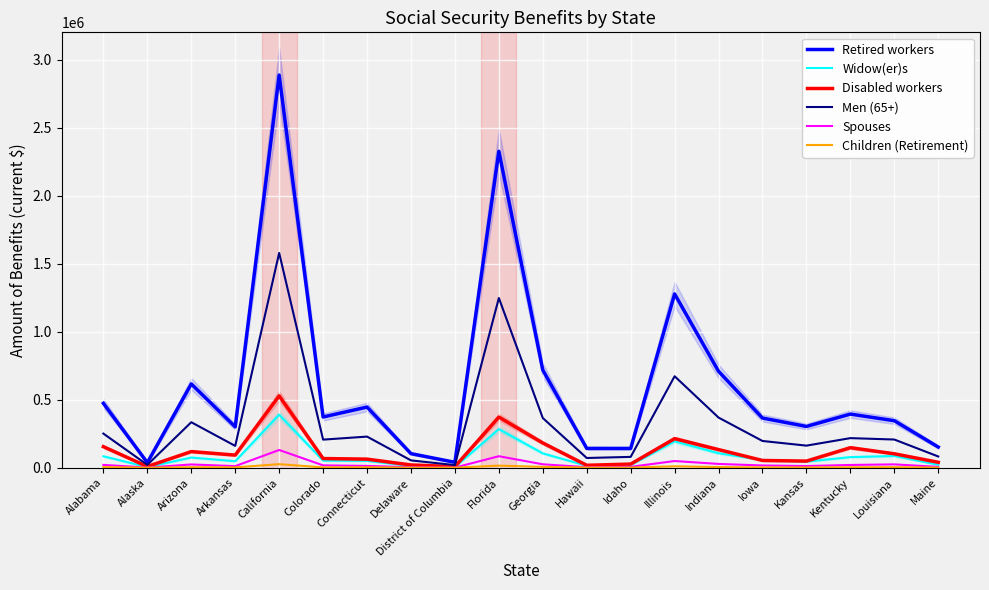

Reading right to left, what are all the values shown in this chart?

Retired workers: 152034	345543	394331	303513	365114	708538	1277133	141849	142066	717923	2325523	39824	103540	445950	372939	2886025	300465	615832	37129	473244
Widow(er)s: 21840	86361	78230	44906	57126	106626	193906	19548	14490	105496	283486	5124	12981	50650	52548	389333	47904	74894	4511	84212
Disabled workers: 39897	102437	147397	48794	53340	133228	213759	26813	17938	182022	372089	8145	20326	63176	67502	528314	92750	118660	8876	154717
Men (65+): 82664	207274	217582	162441	196603	368562	672348	79714	71556	365160	1247501	19496	53896	228816	206577	1578636	160501	334439	21074	250851
Spouses: 6249	24674	20365	12353	16611	27928	49237	6601	4076	25239	84688	1008	3501	13206	17347	130389	11762	23990	1255	20812
Children (Retirement): 988	3957	3217	1919	2111	5018	10424	1056	1457	6327	15423	356	677	3109	2417	26144	2528	3932	520	4709